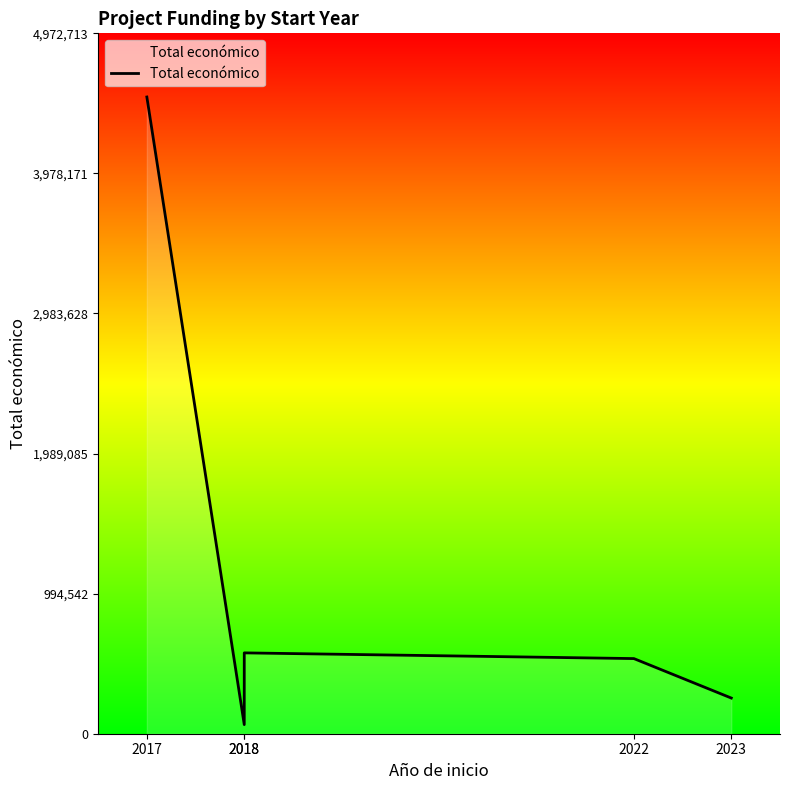

At which label is the value closest to 2292639?

2018